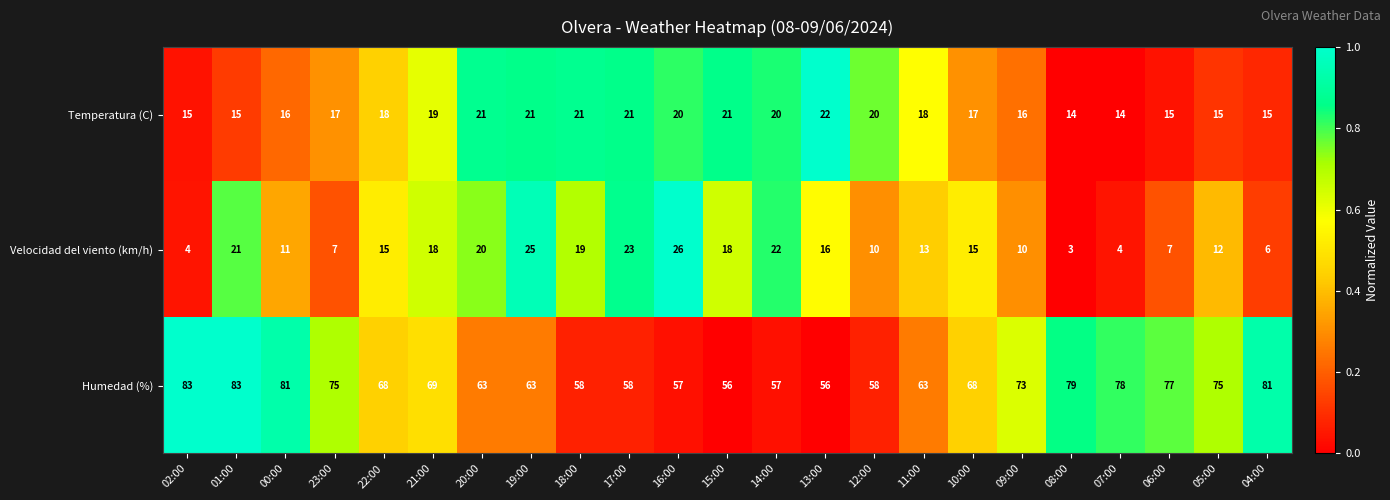

At which category does the chart reach its minimum across all series?

08:00